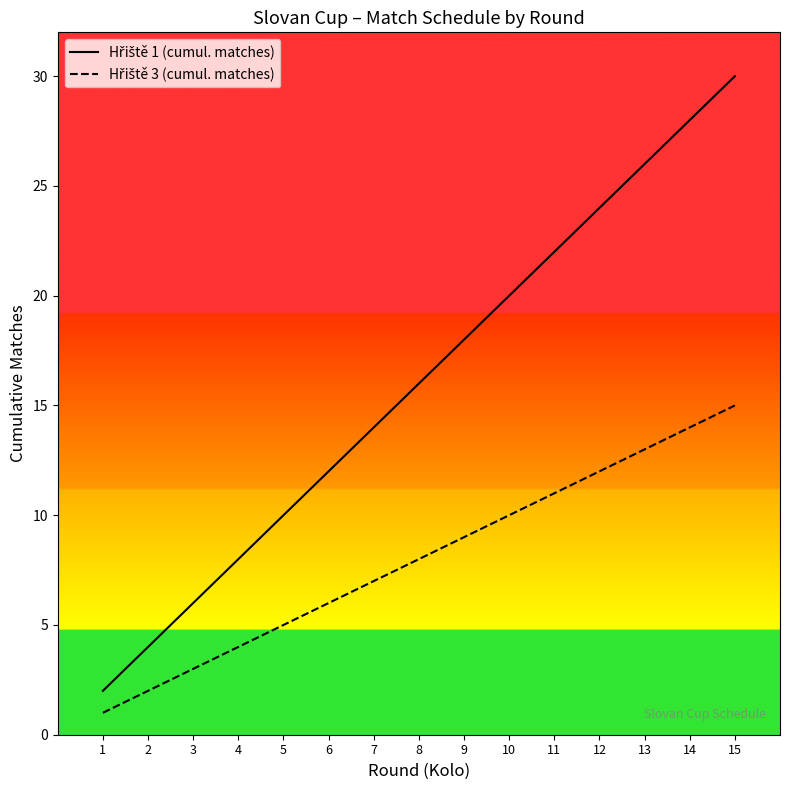

At which category is the sum across all series the highest?

15